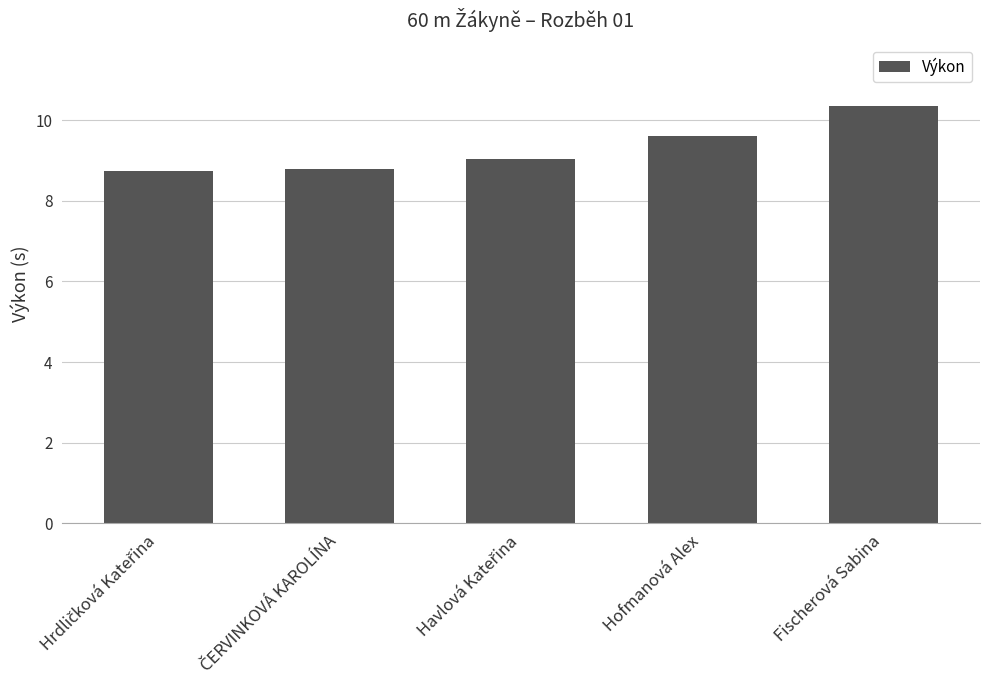

The chart shows a value of 4.0 at Hofmanová Alex. True or false?

False